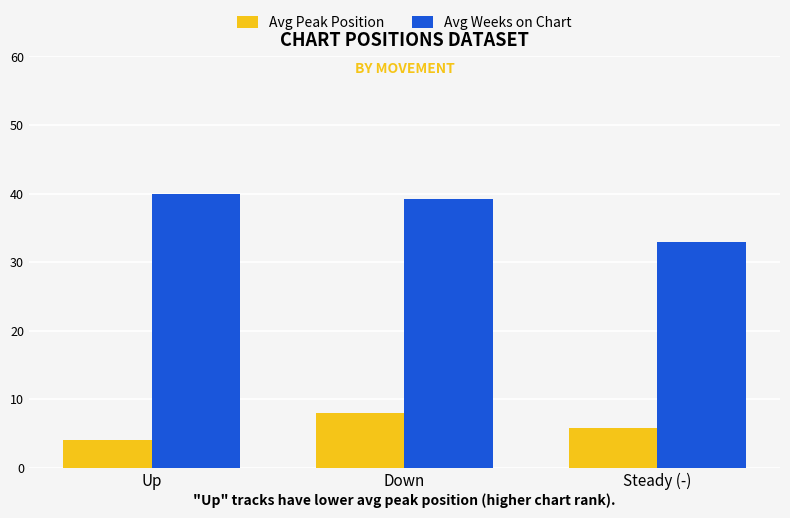

Reading left to right, list all the values displayed in this chart.

Avg Peak Position: Up=4.1	Down=8.0	Steady (-)=5.8
Avg Weeks on Chart: Up=39.9	Down=39.1	Steady (-)=33.0